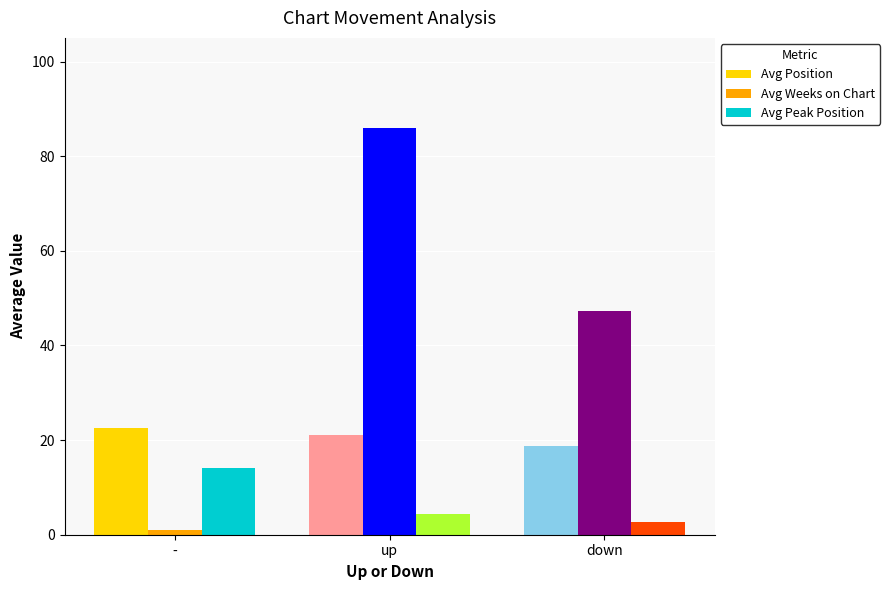

List the series in order of their peak value, lowest first.

Avg Peak Position, Avg Position, Avg Weeks on Chart